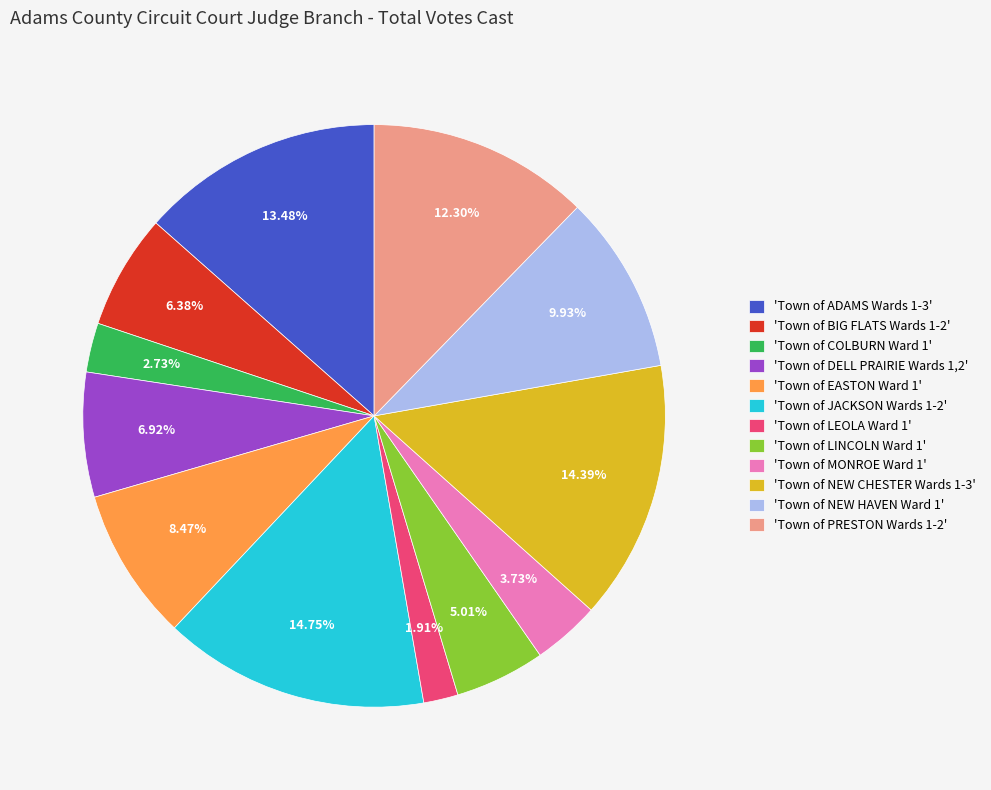

Does 'Town of MONROE Ward 1' represent more than half of the total?

No